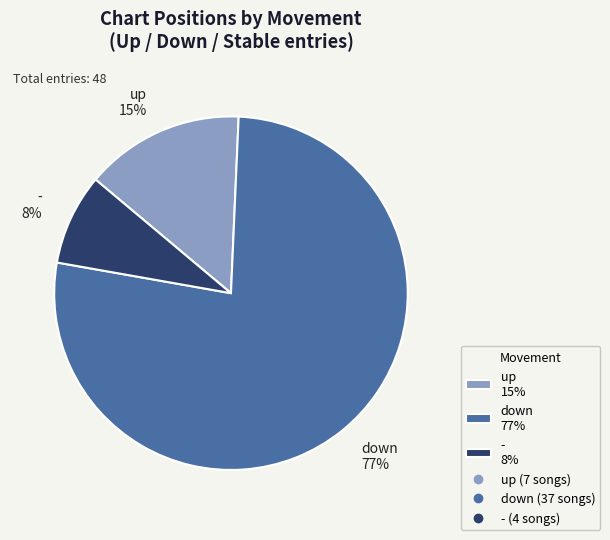

Is it true that down is 77% of the pie?

True